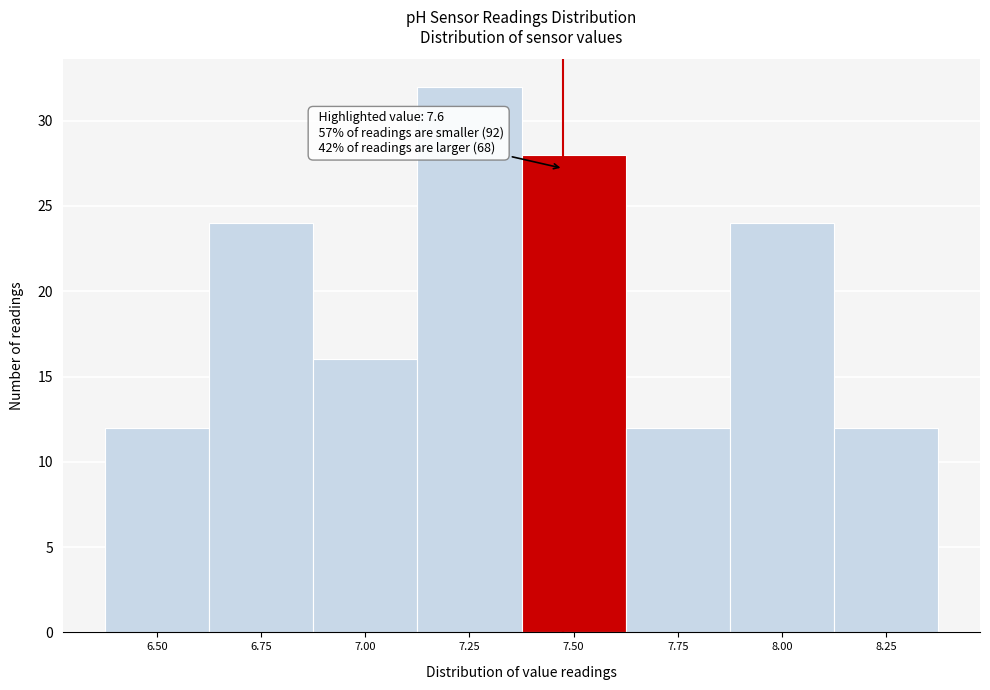

Reading left to right, extract all data points from this chart.

6.50=12	6.75=24	7.00=16	7.25=32	7.50=28	7.75=12	8.00=24	8.25=12